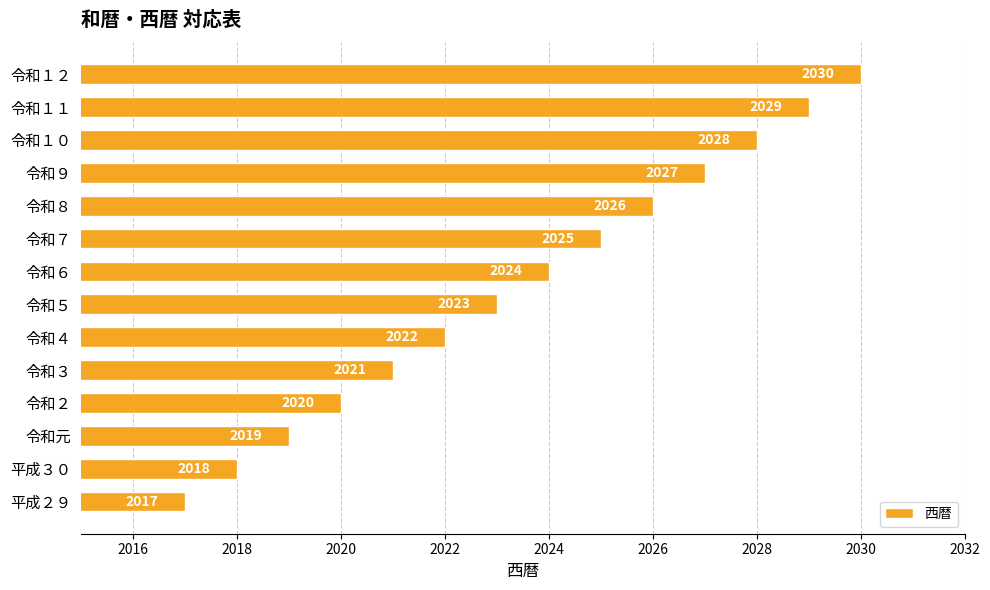

Where is the data nearest to the value 2023?

令和５